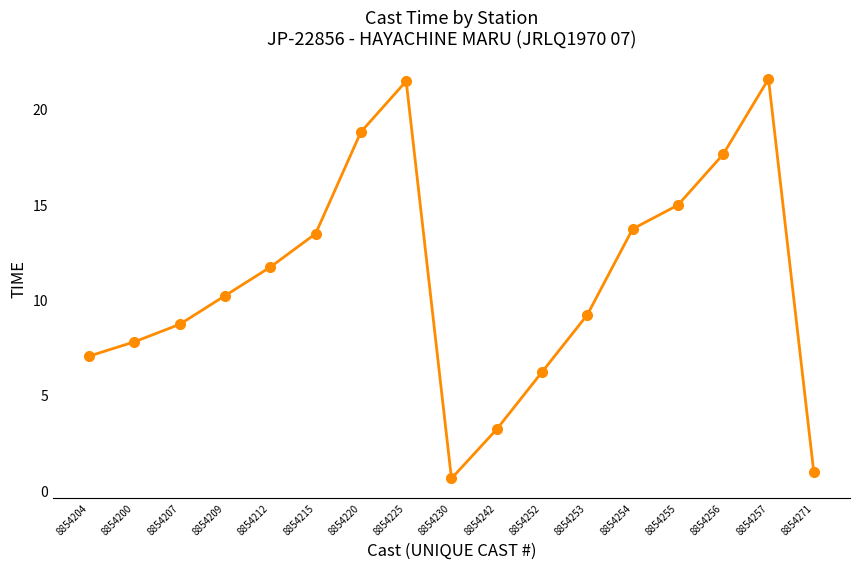

What is the difference between the second highest and second lowest values?

20.5